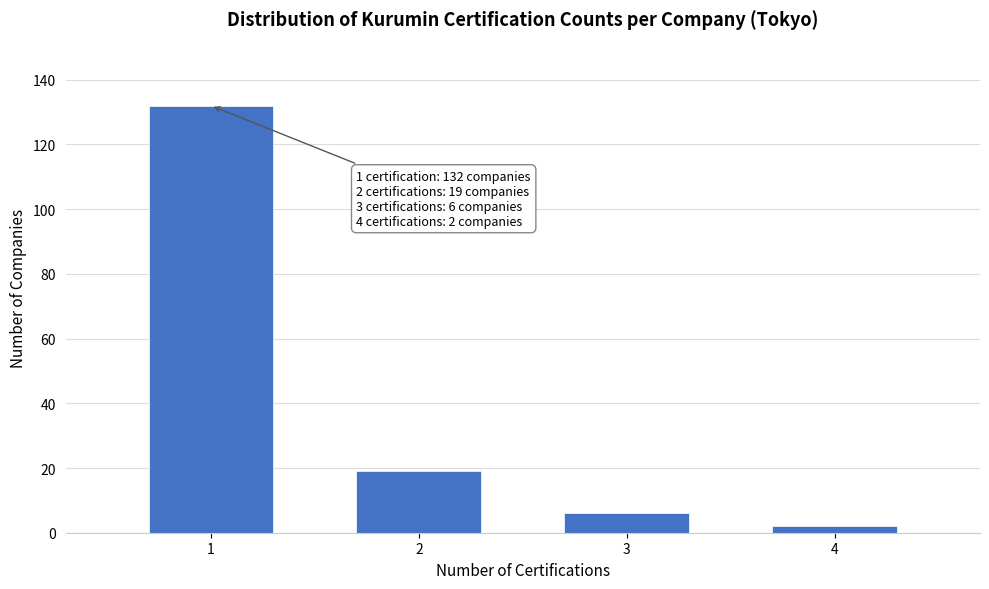

Reading right to left, extract all data points from this chart.

4=2	3=6	2=19	1=132